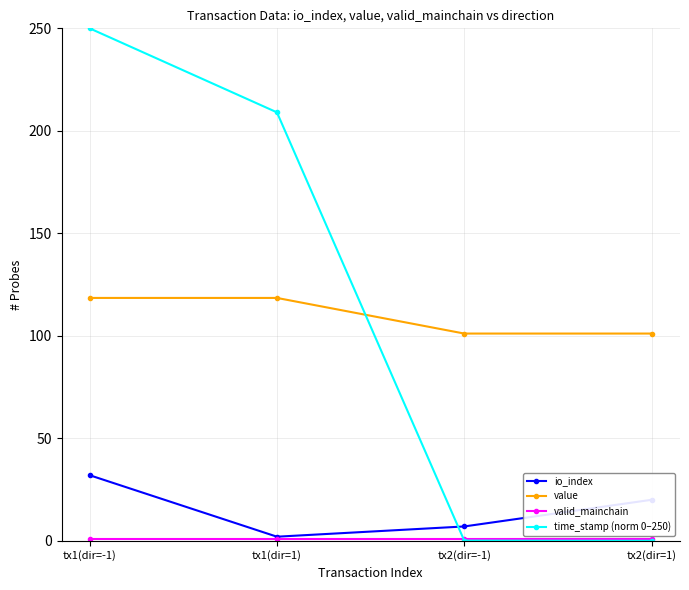

What is the label of the 3rd point from the left?

tx2(dir=-1)